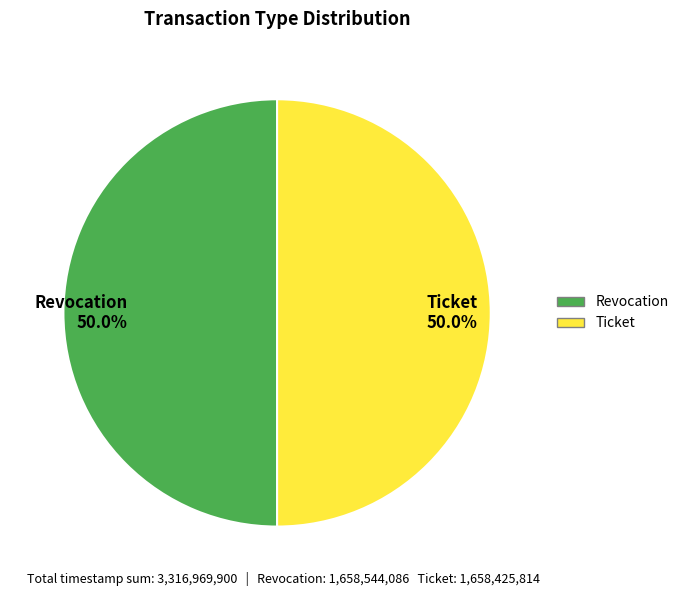

How many slices are in this pie chart?

2